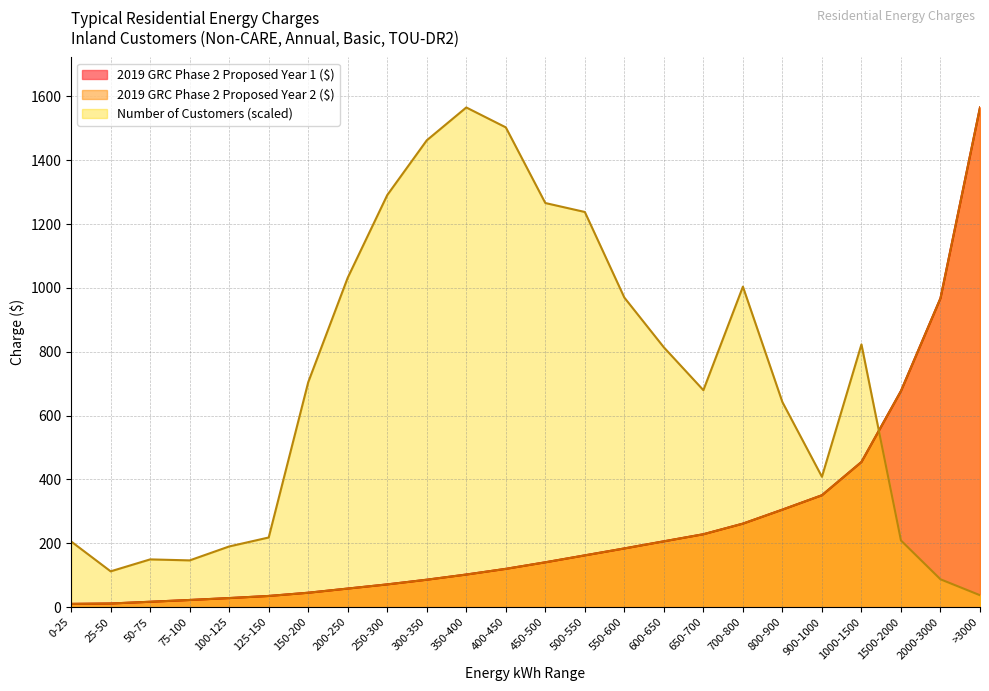

At which label does 2019 GRC Phase 2 Proposed Year 2 ($) first exceed 140?

450-500